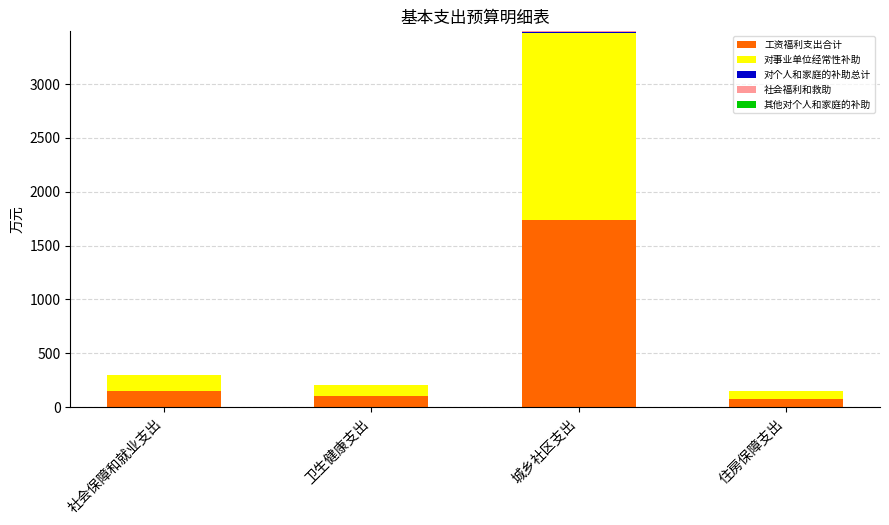

What is the total value across all series at 卫生健康支出?

205.3